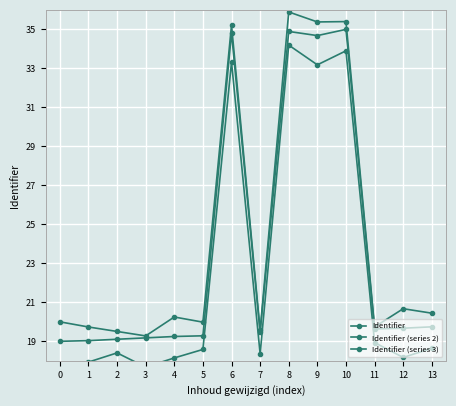

How many lines are shown in the chart?

3